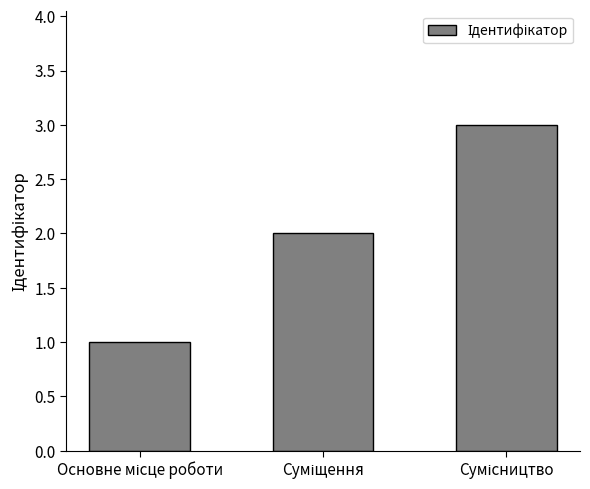

What is the maximum value shown in the chart?

3